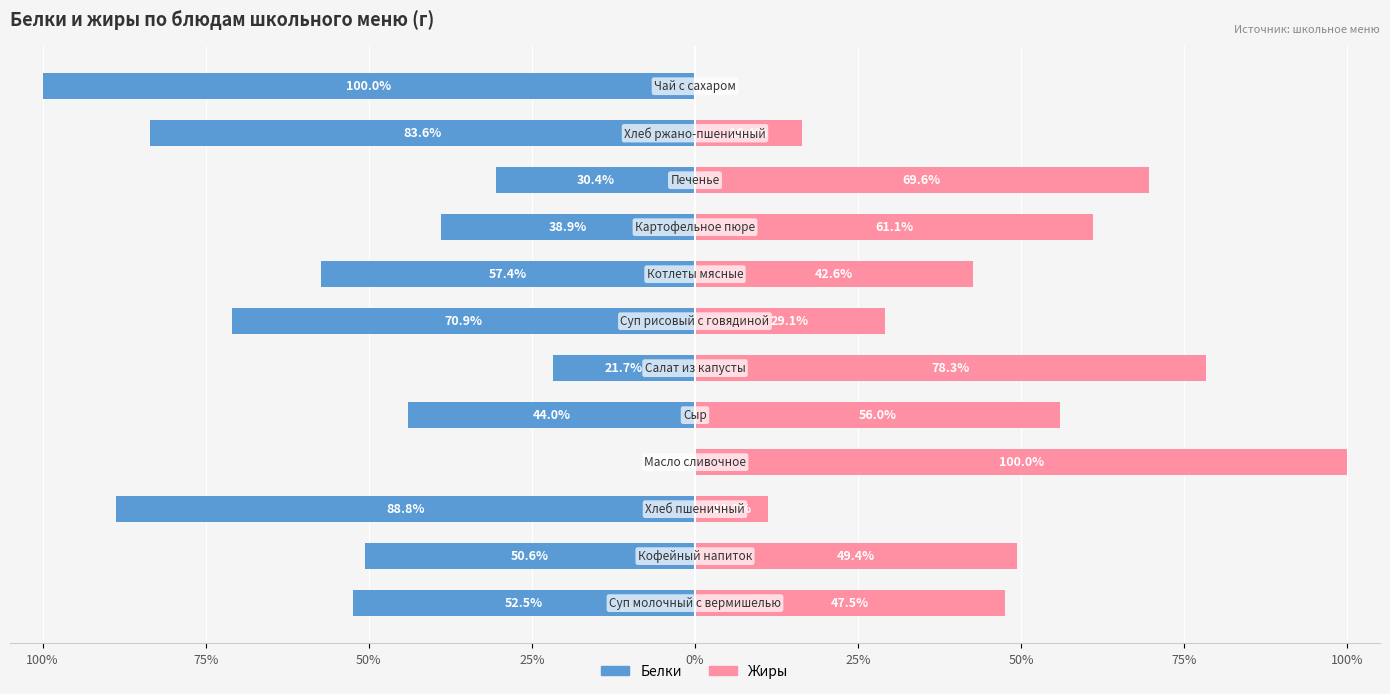

How many groups of bars are there?

12